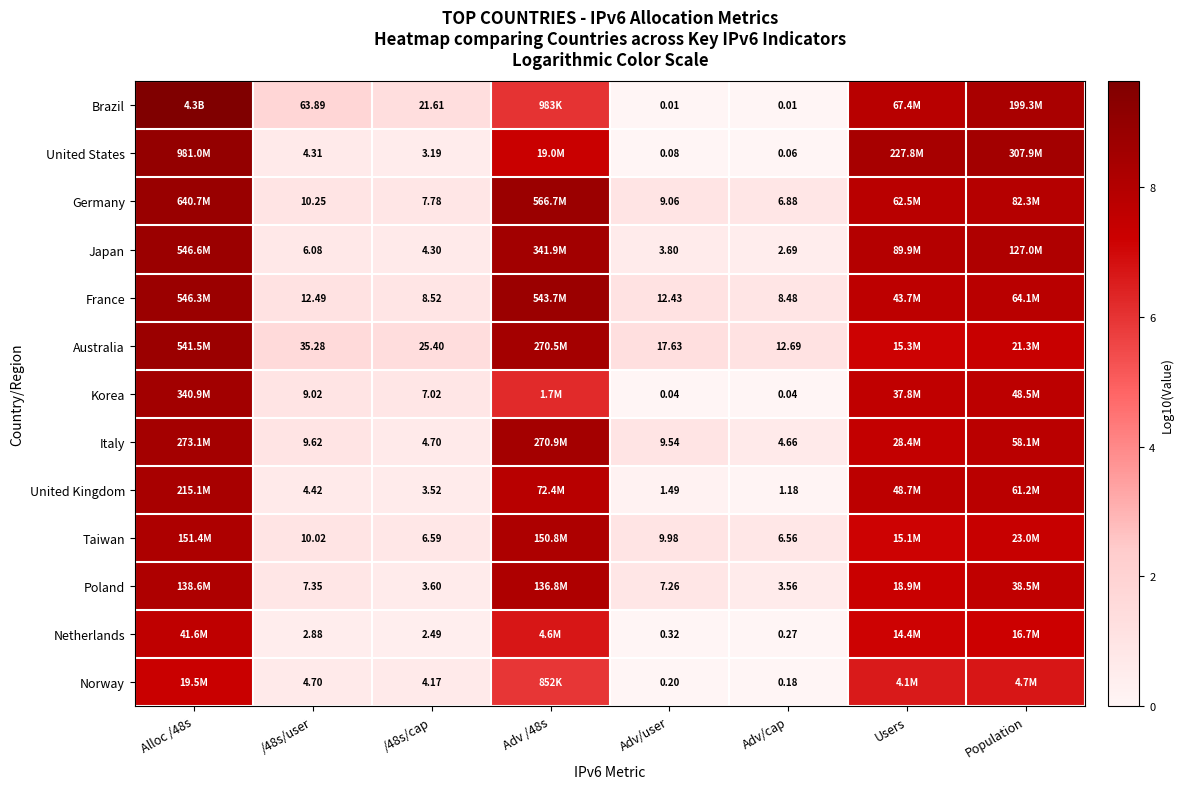

Is the value of Japan at Adv/cap greater than the value of Australia at Adv/cap?

No